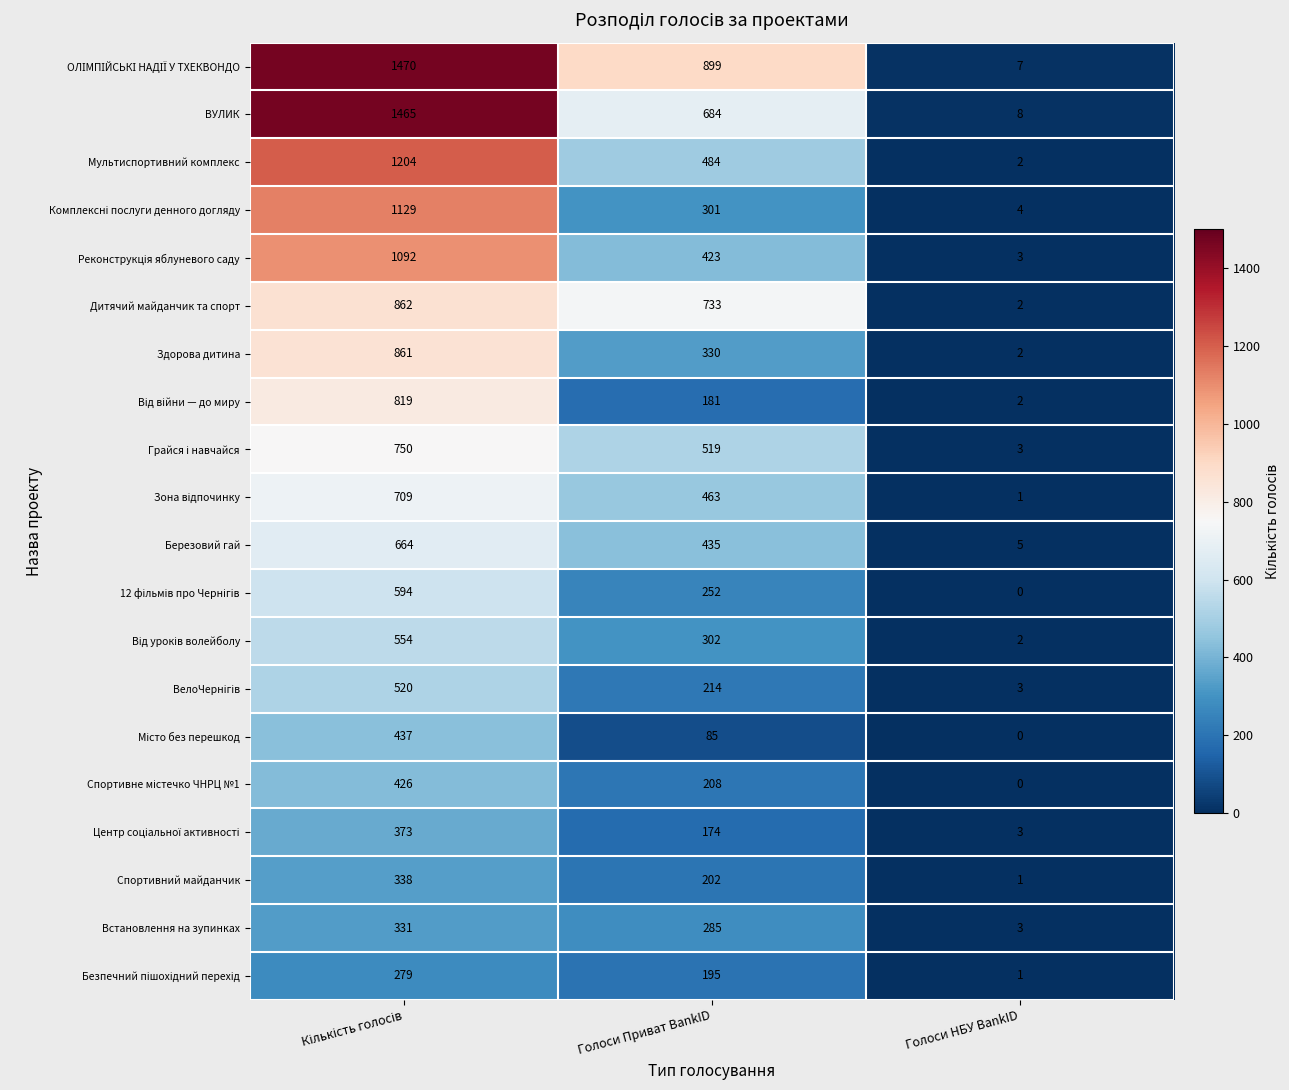

What is the maximum value shown in the chart?

1470